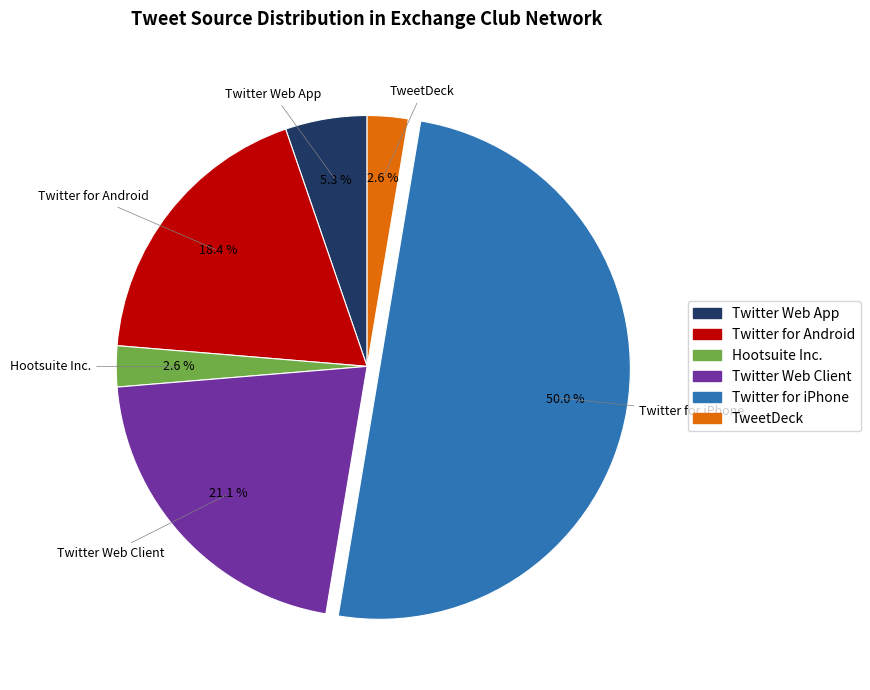

What is the largest slice in the pie chart?

Twitter for iPhone